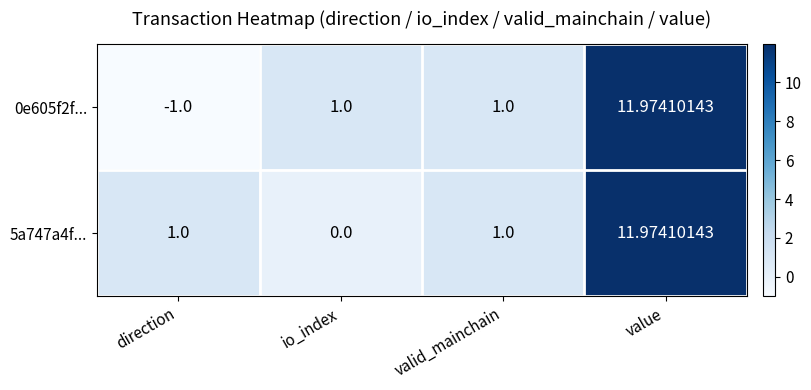

Which series has the largest range (max minus min)?

0e605f2f...